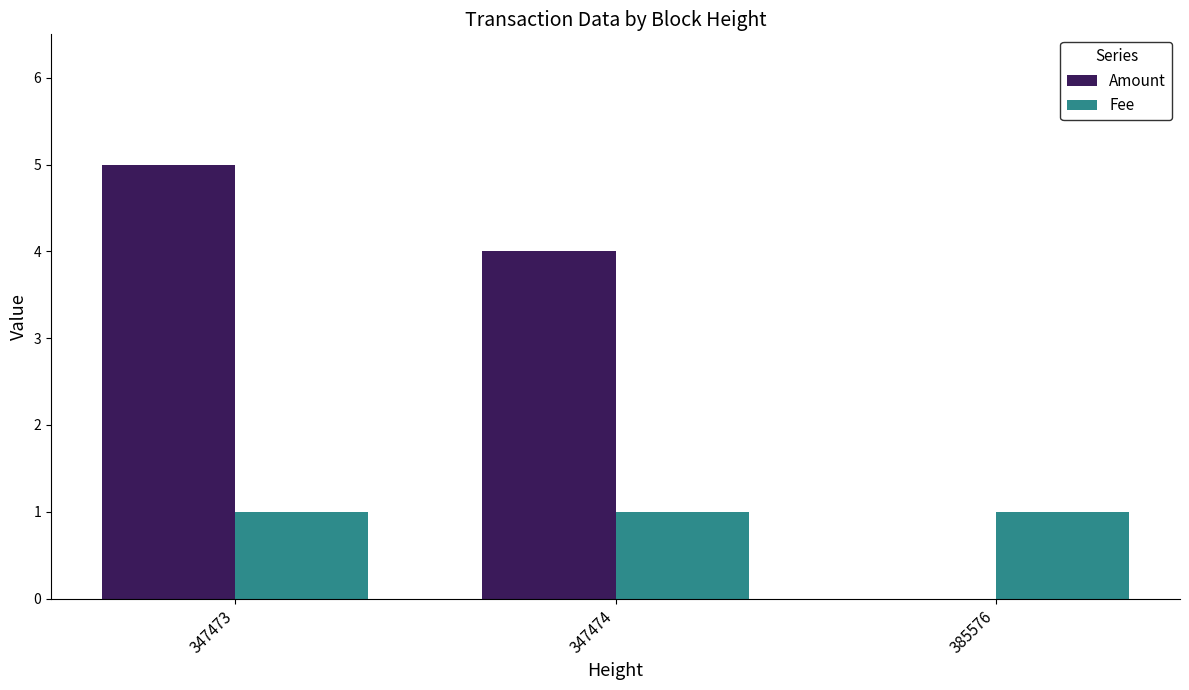

At which category is the sum across all series the highest?

347473